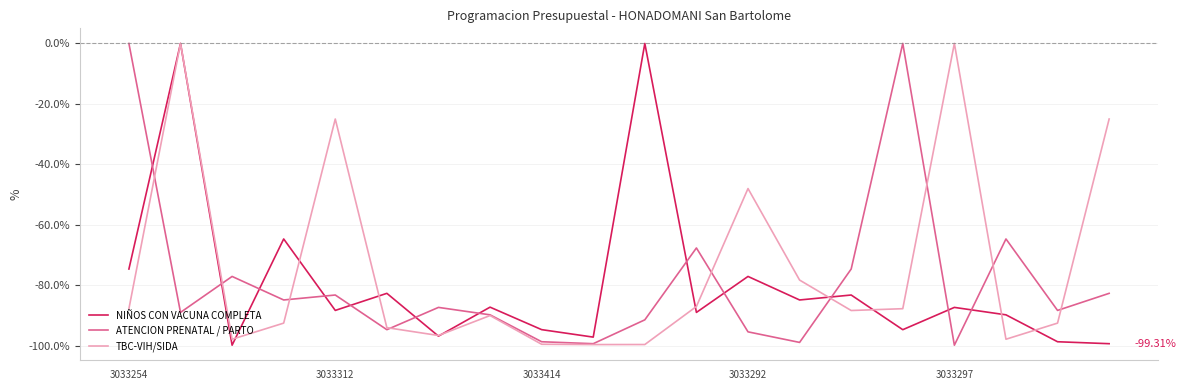

What are all the series names shown in the legend?

NIÑOS CON VACUNA COMPLETA, ATENCION PRENATAL / PARTO, TBC-VIH/SIDA